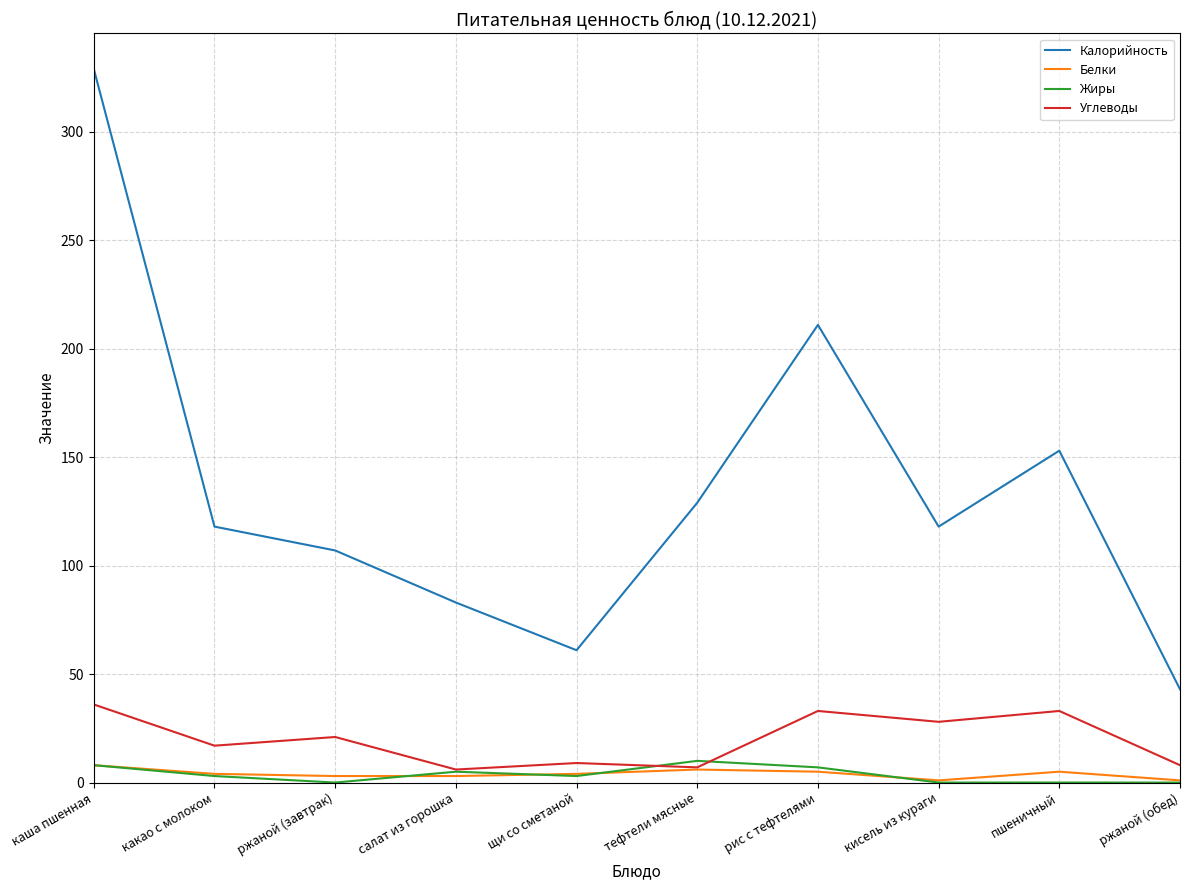

What is the average value of the Белки series?

4